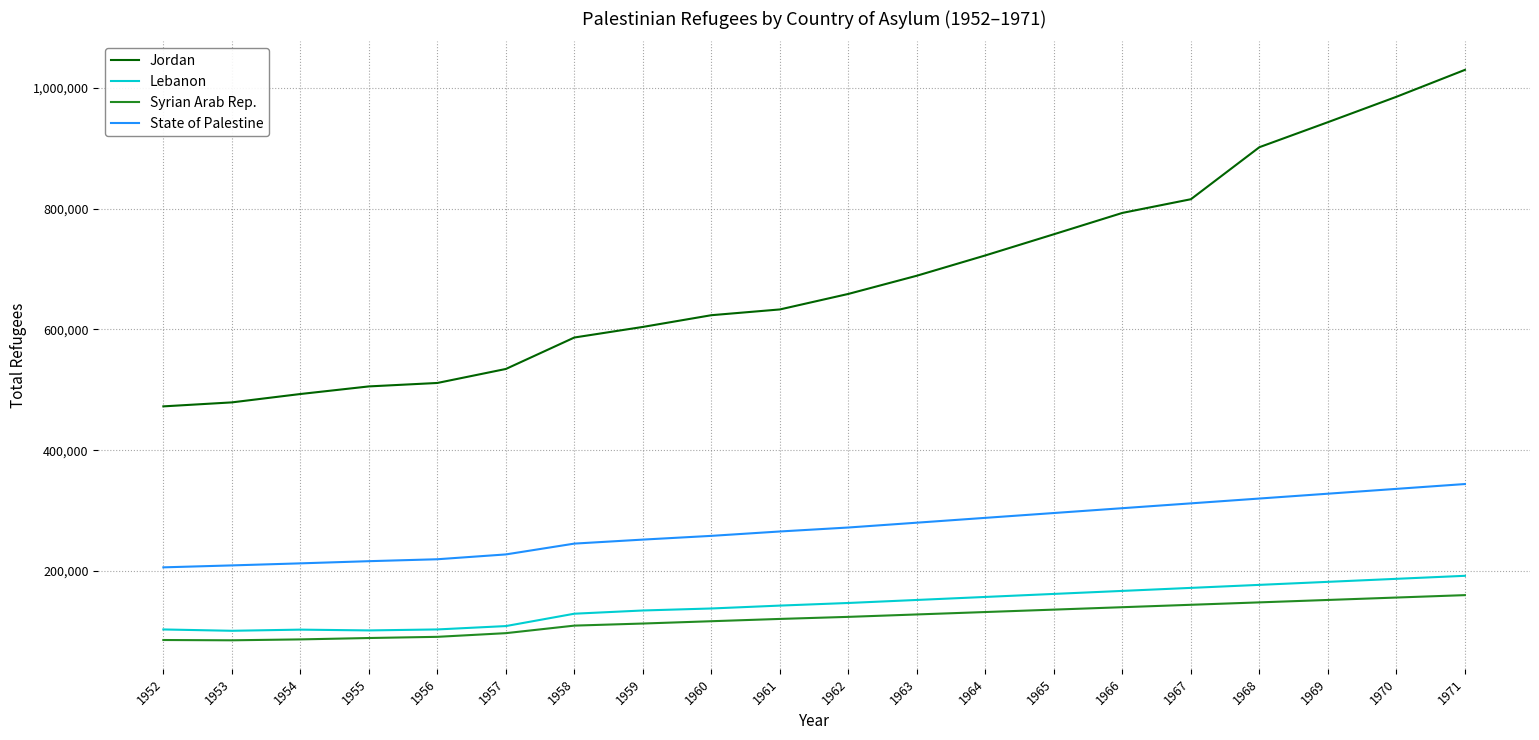

Between 1955 and 1969, which series saw the biggest shift?

Jordan